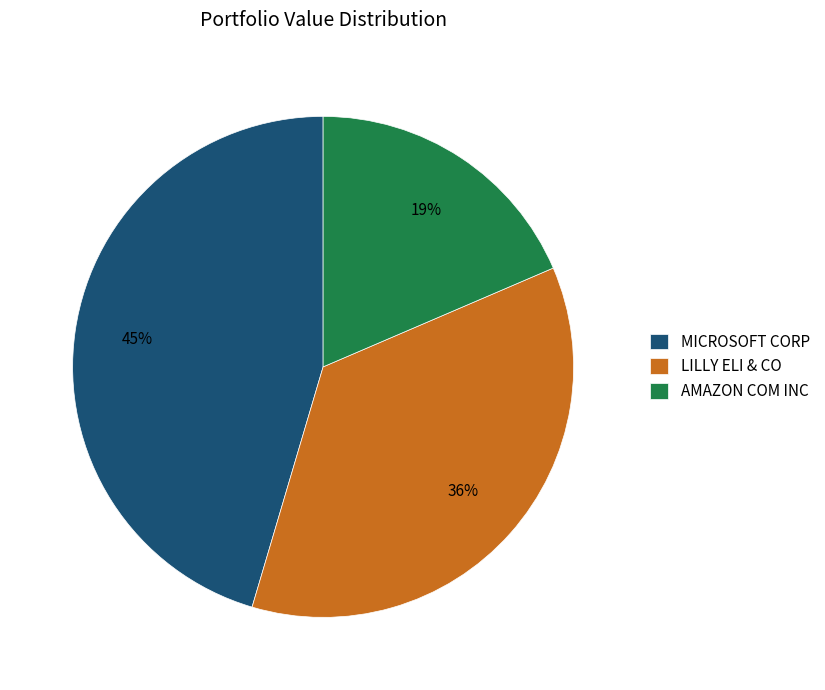

Is there any slice that represents more than half of the pie?

No